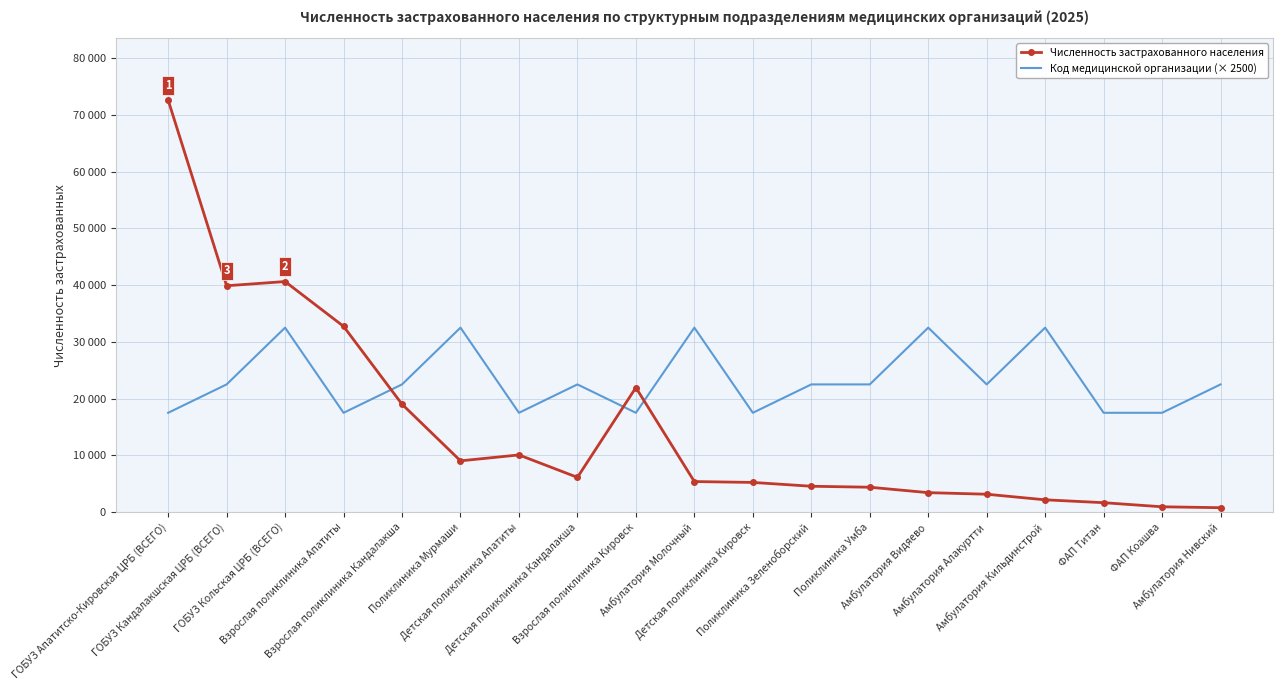

At which label is Численность застрахованного населения closest to 36684?

ГОБУЗ Кандалакшская ЦРБ (ВСЕГО)